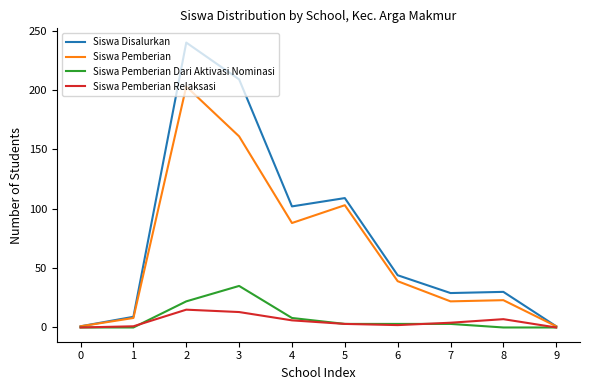

At 8, list the series in order from smallest to largest.

Siswa Pemberian Dari Aktivasi Nominasi, Siswa Pemberian Relaksasi, Siswa Pemberian, Siswa Disalurkan